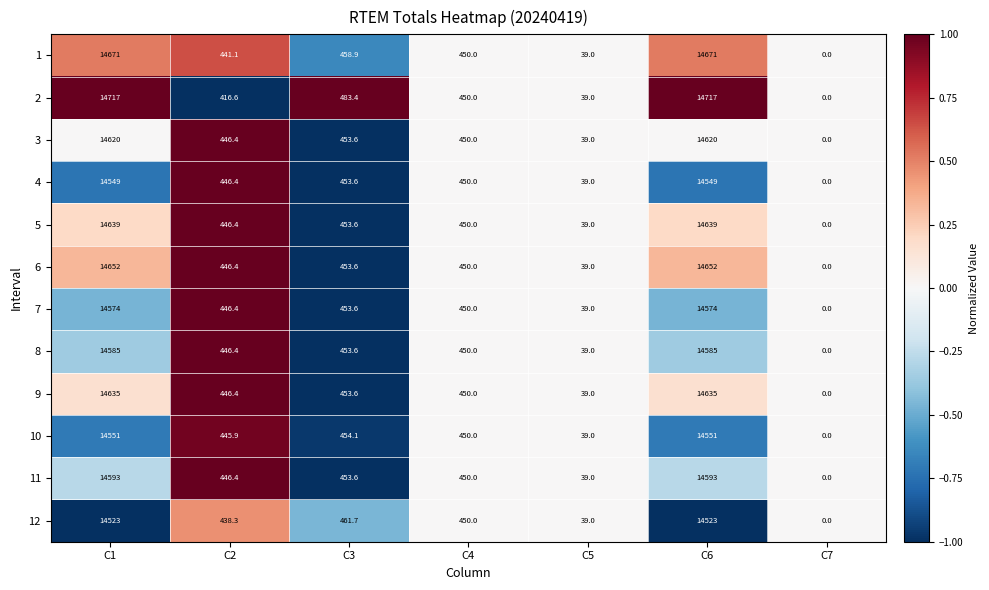

Rank the series by their maximum value, from highest to lowest.

2, 1, 6, 5, 9, 3, 11, 8, 7, 10, 4, 12